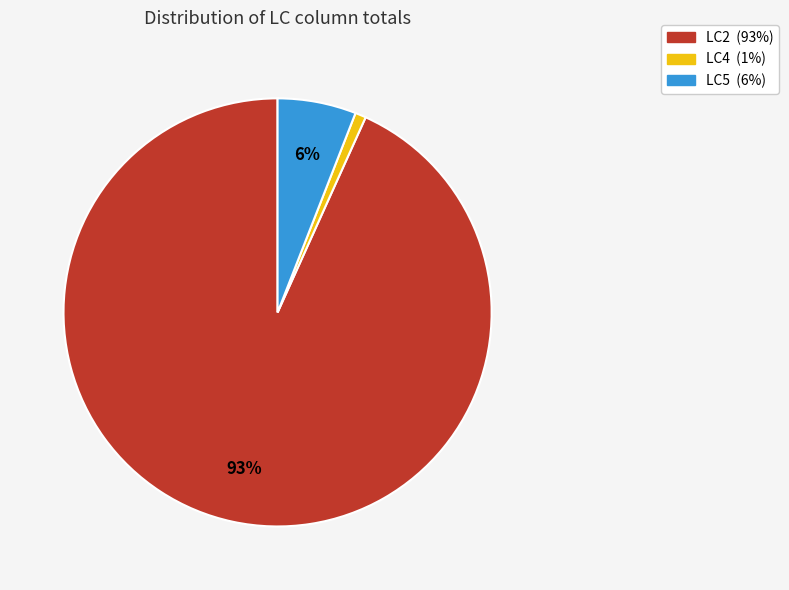

Does any single category account for the majority?

Yes